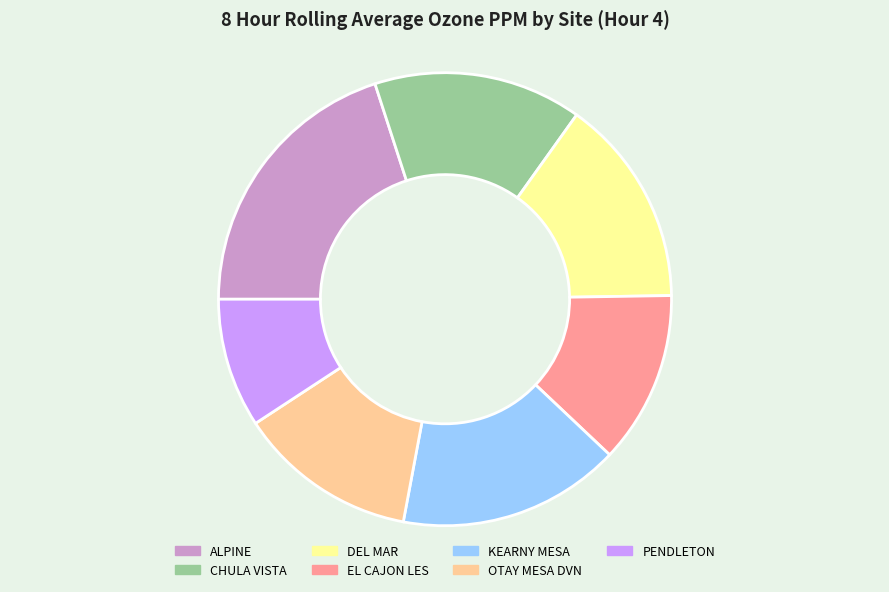

Is the sum of DEL MAR and CHULA VISTA greater than half?

No